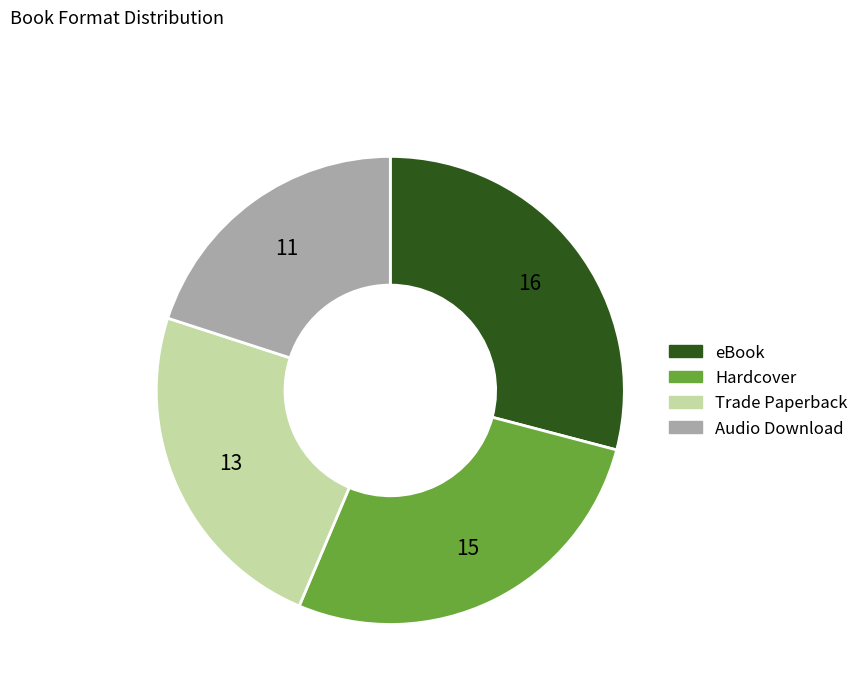

Count the number of slices in the pie.

4